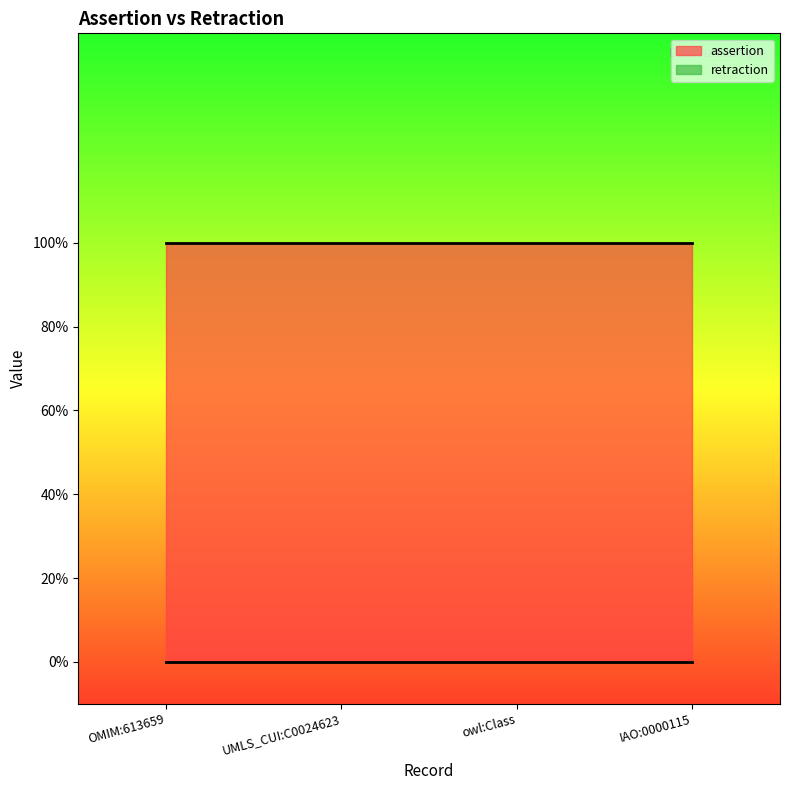

The value of retraction at OMIM:613659 is 0. True or false?

True